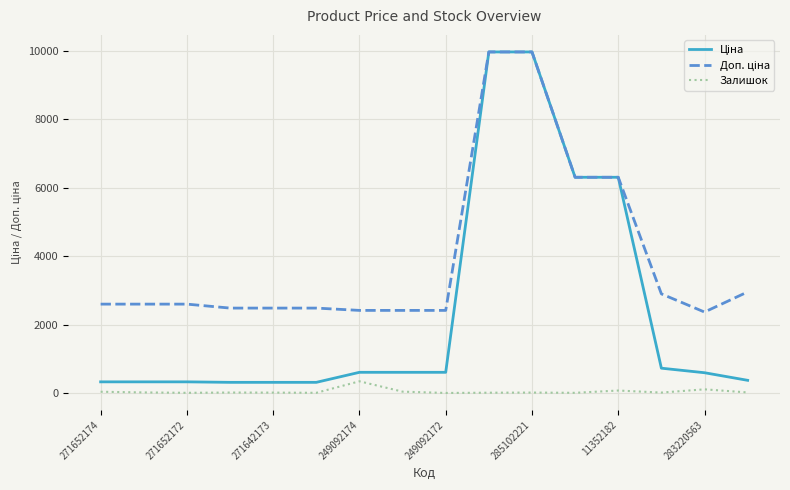

What is the maximum value shown in the chart?

9975.0